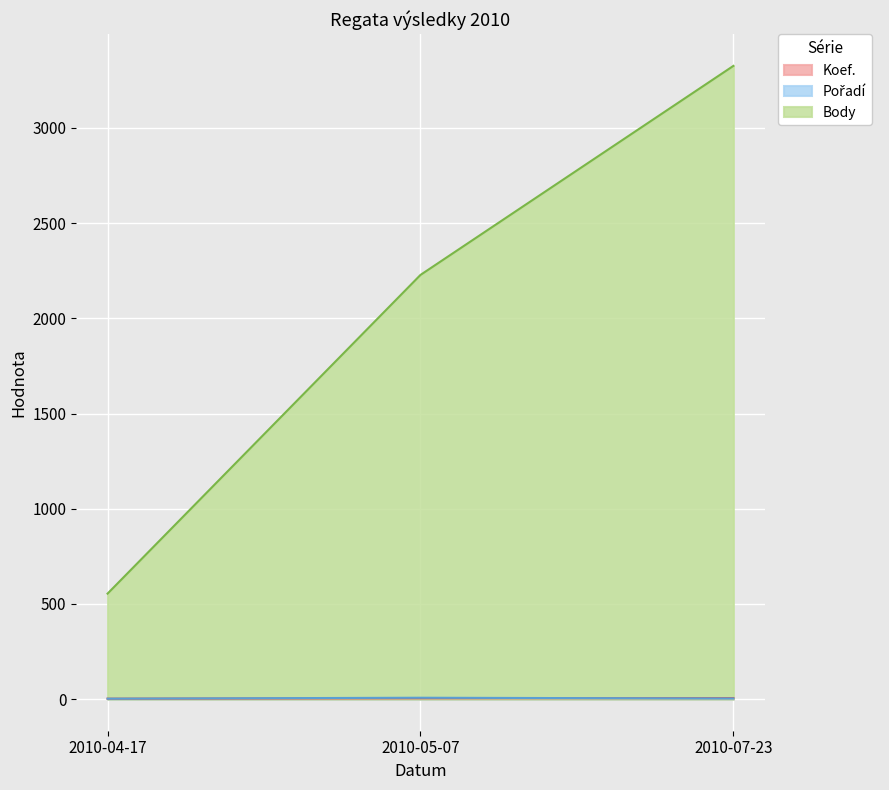

What is the spread (max minus min) of values at 2010-07-23?

3323